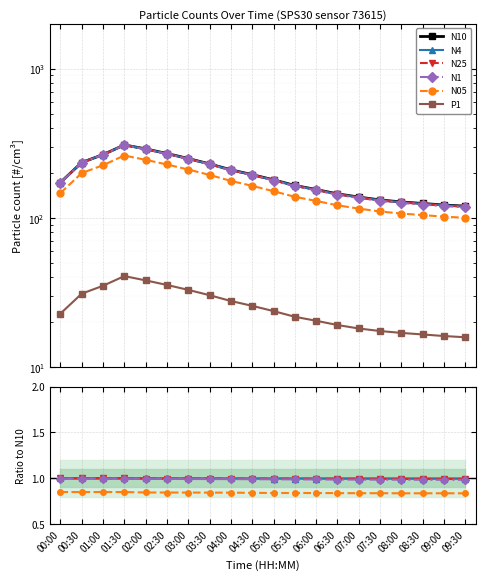

Is the value of N05 at 04:30 greater than the value of P1 at 09:00?

Yes